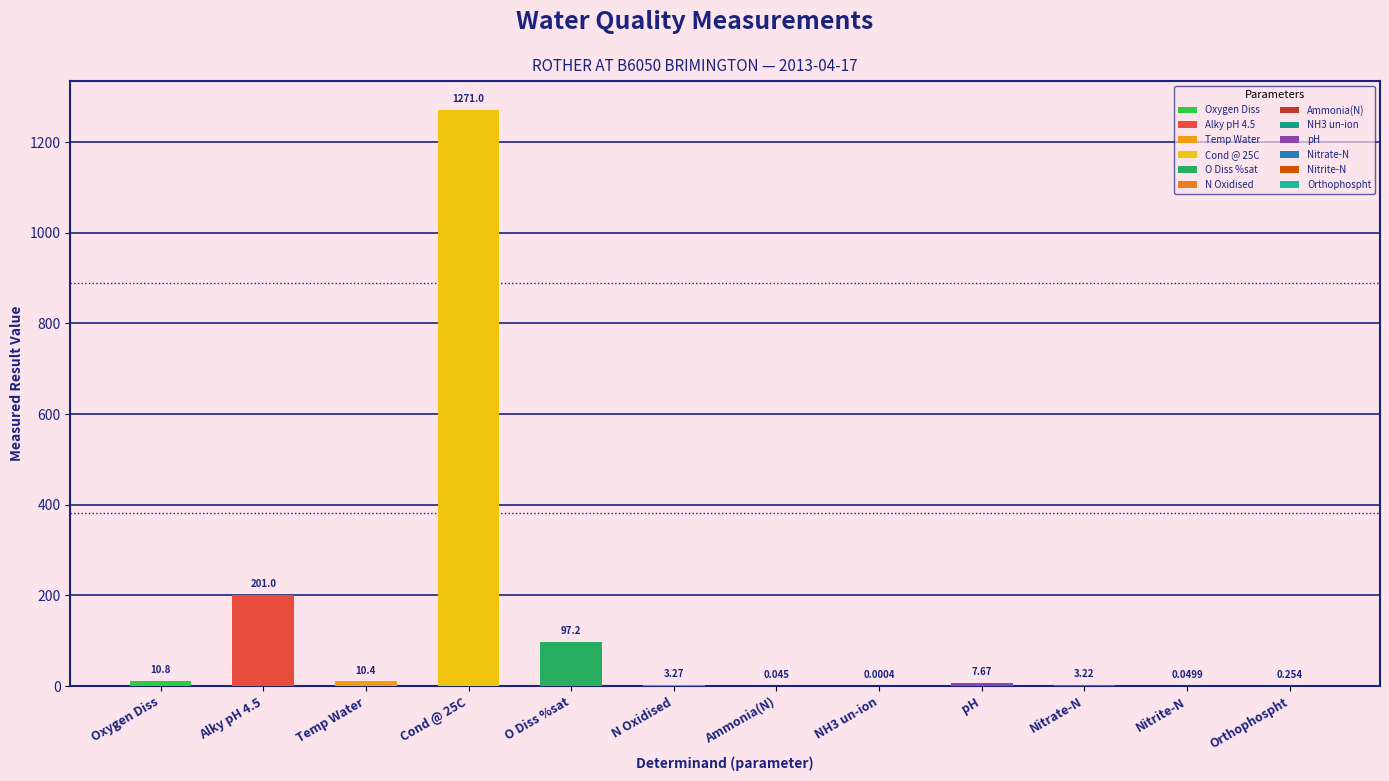

Reading left to right, transcribe all the data shown in this chart.

Oxygen Diss=10.8	Alky pH 4.5=201.0	Temp Water=10.4	Cond @ 25C=1271.0	O Diss %sat=97.2	N Oxidised=3.3	Ammonia(N)=0.0	NH3 un-ion=0.0	pH=7.7	Nitrate-N=3.2	Nitrite-N=0.0	Orthophospht=0.3